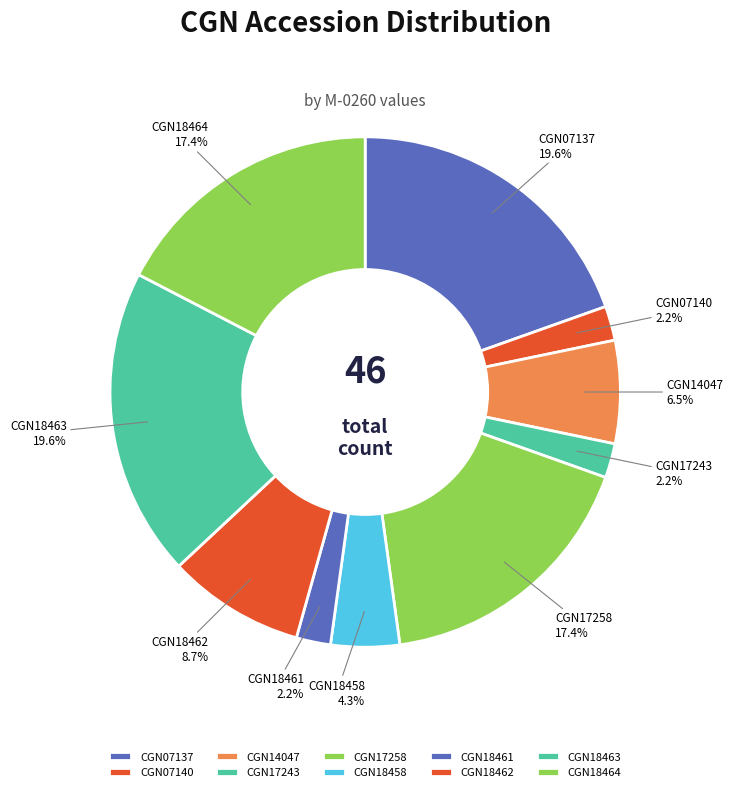

Do CGN14047 and CGN07137 together represent more than half of the pie?

No